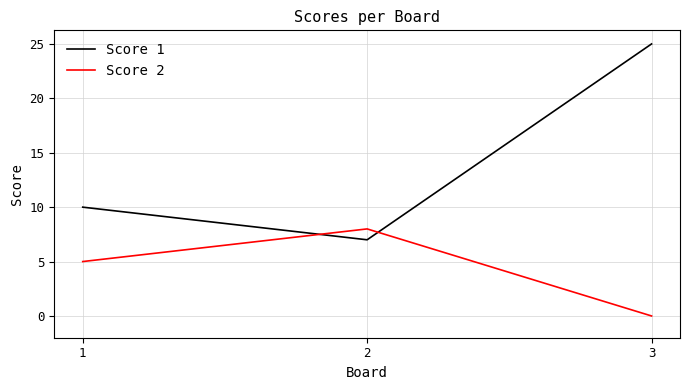

Which label corresponds to the largest value in the chart?

3